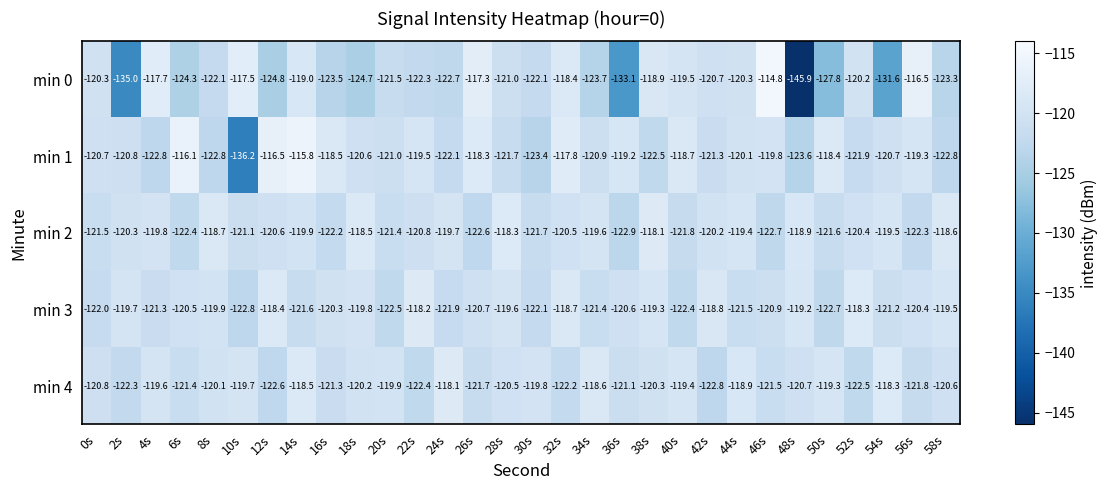

Which series has the largest range (max minus min)?

min 0